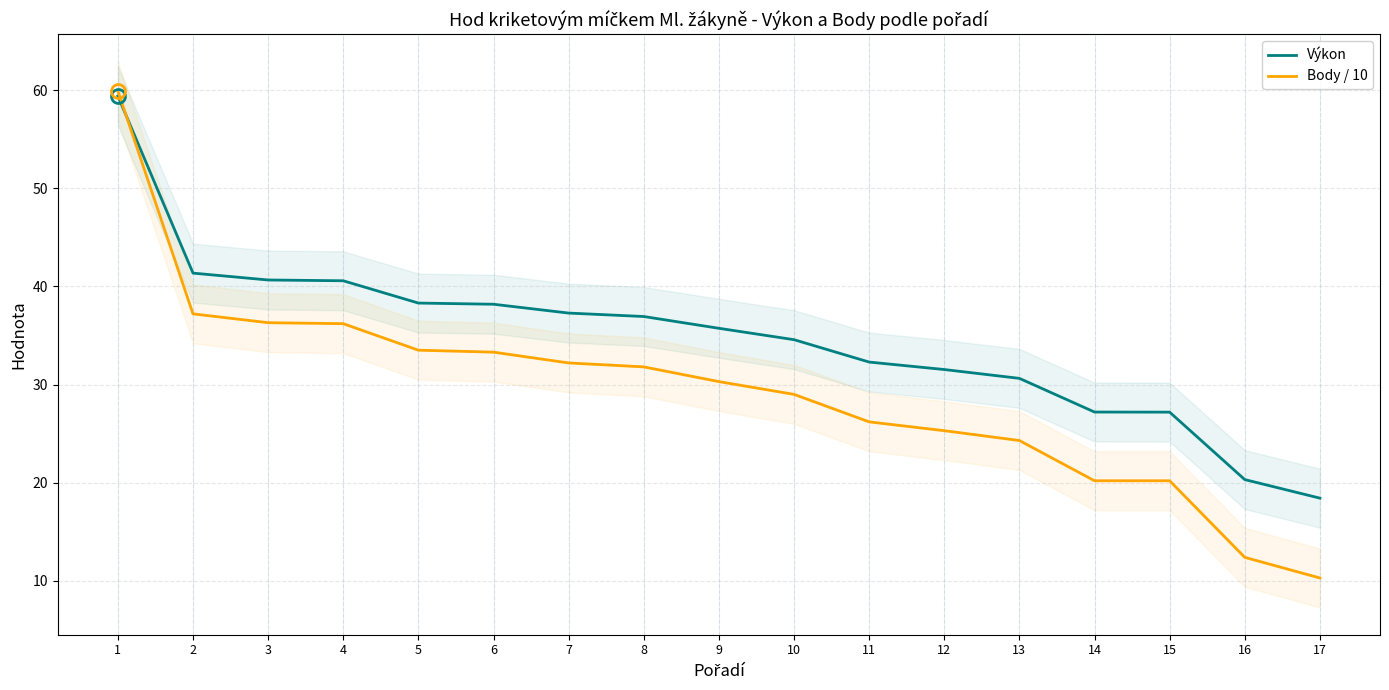

What is the lowest value of the Body / 10 series?

10.3